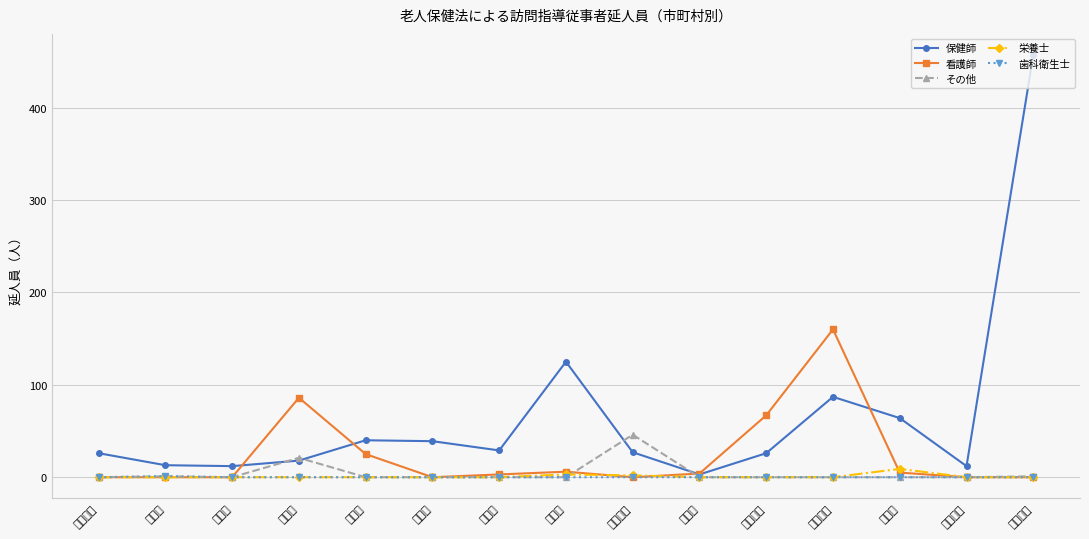

What is the total value across all series at 向日市?

134